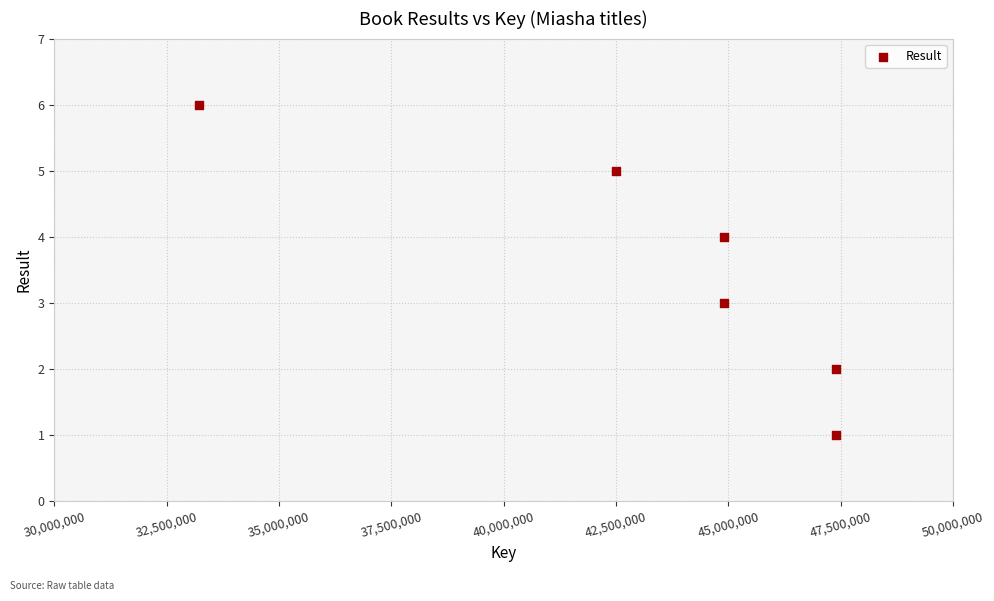

What is the range of Y values (max minus min)?

5